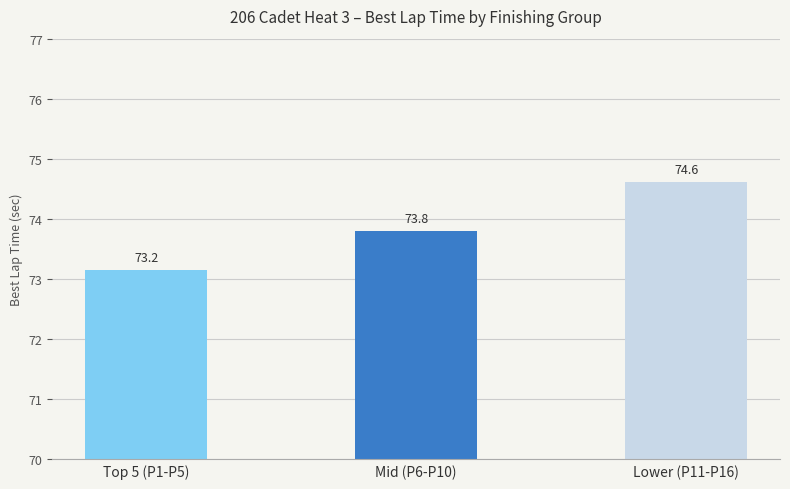

Where is the data nearest to the value 73?

Top 5 (P1-P5)